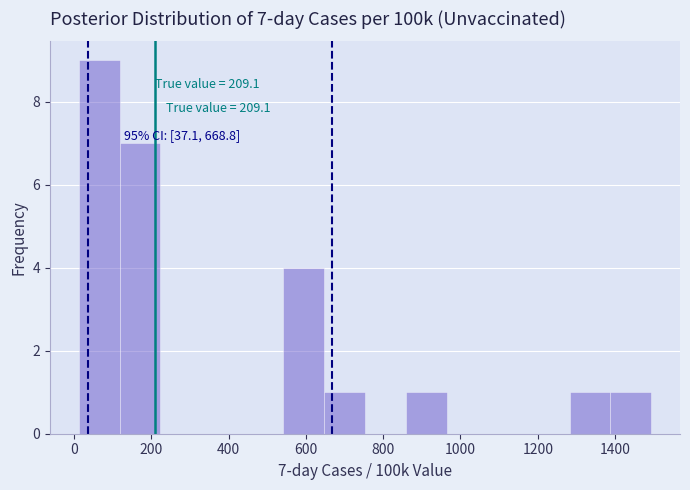

Over which range of the x-axis is the bar tallest?

20 to 120